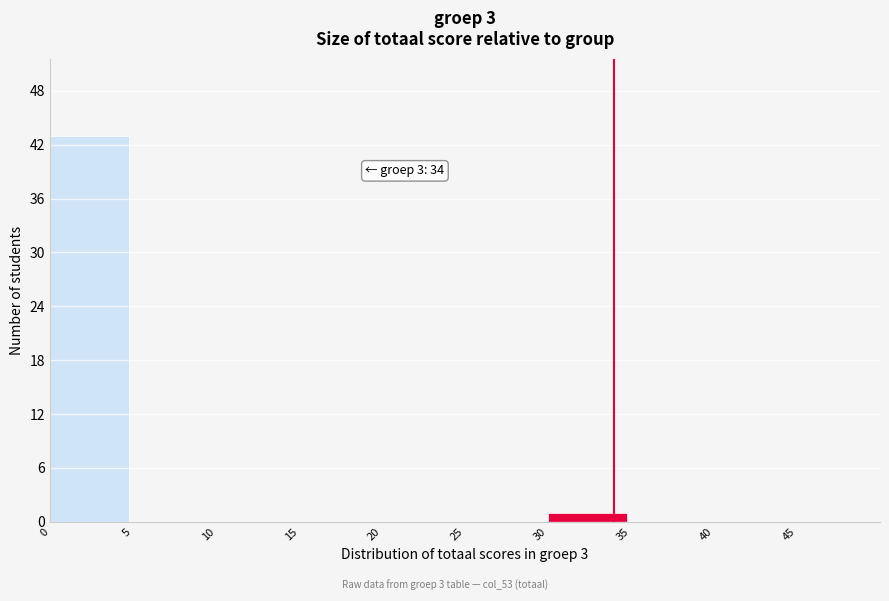

Over which range of the x-axis is the bar tallest?

0 to 5